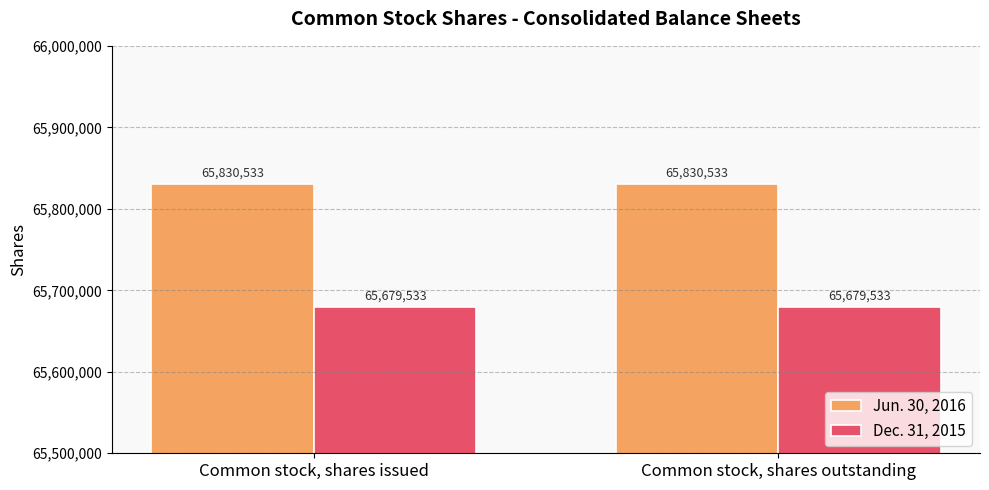

What is the total value across all series at Common stock, shares issued?

131510066